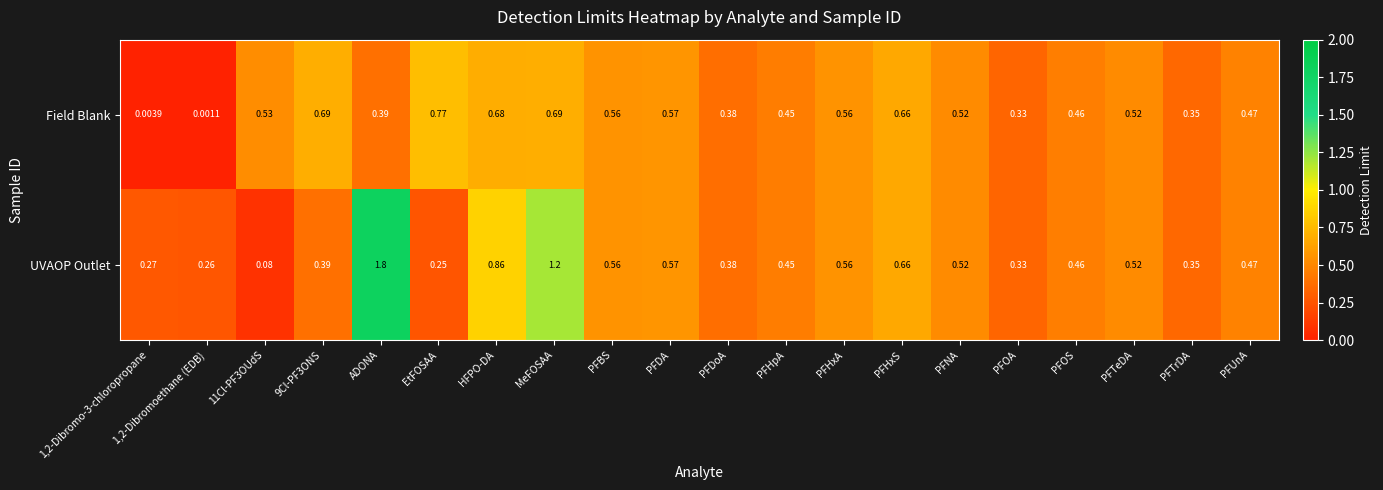

Is the value of Field Blank at PFHxA greater than the value of UVAOP Outlet at 9Cl-PF3ONS?

Yes